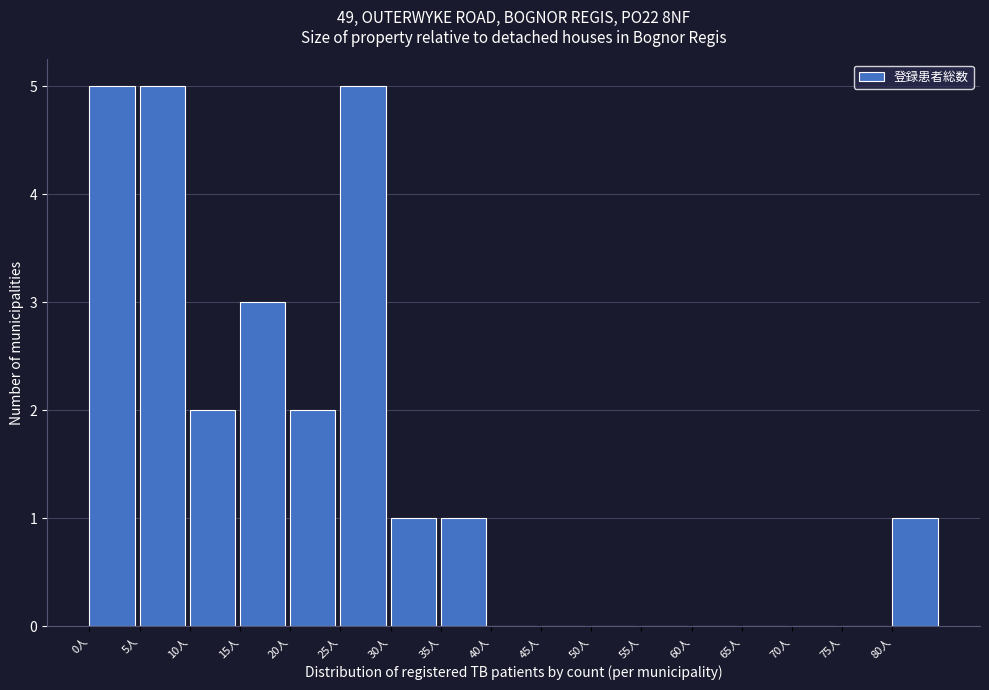

Reading left to right, list every bar in this chart as the range it spans on the x-axis followed by its height. The values are not printed on the chart, so give them approximately, as read against the axis.

0 to 5: 5
5 to 10: 5
10 to 15: 2
15 to 20: 3
20 to 25: 2
25 to 30: 5
30 to 35: 1
35 to 40: 1
40 to 45: 0
45 to 50: 0
50 to 55: 0
55 to 60: 0
60 to 65: 0
65 to 70: 0
70 to 75: 0
75 to 80: 0
80 to 85: 1